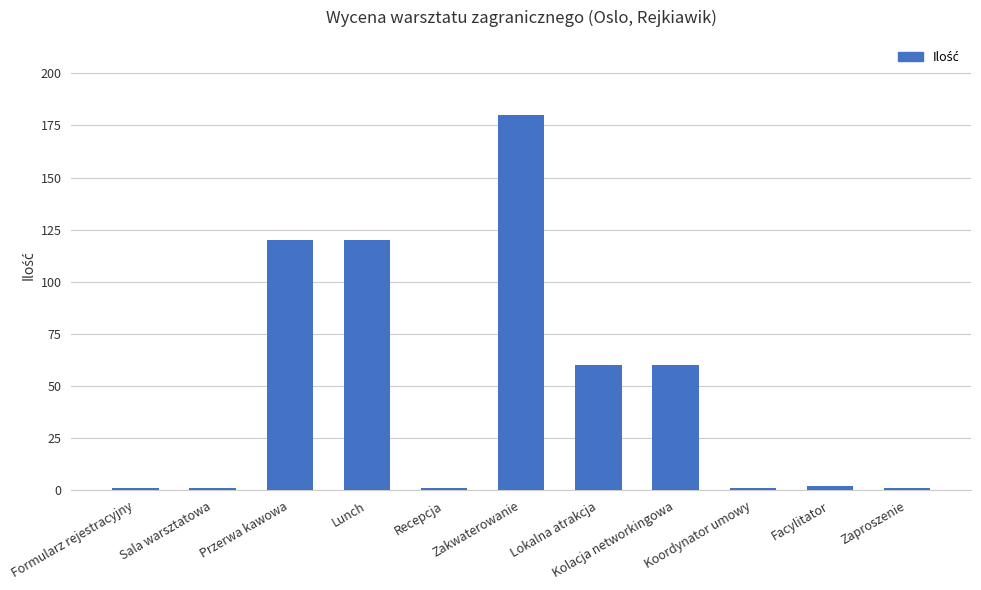

What is the maximum value shown in the chart?

180